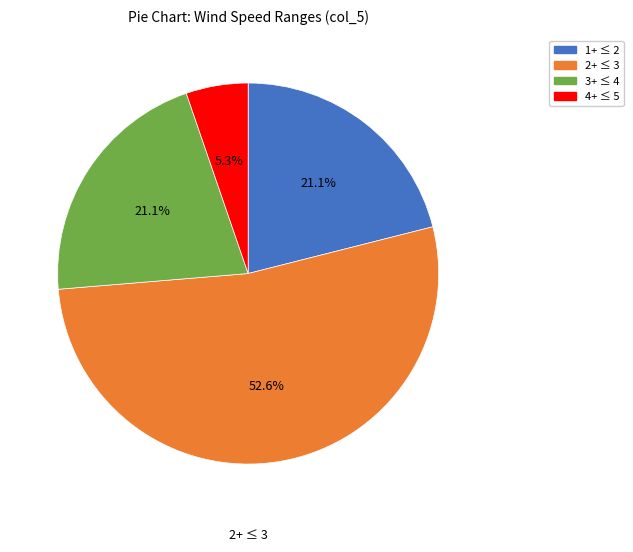

Is there a majority slice in this chart?

Yes